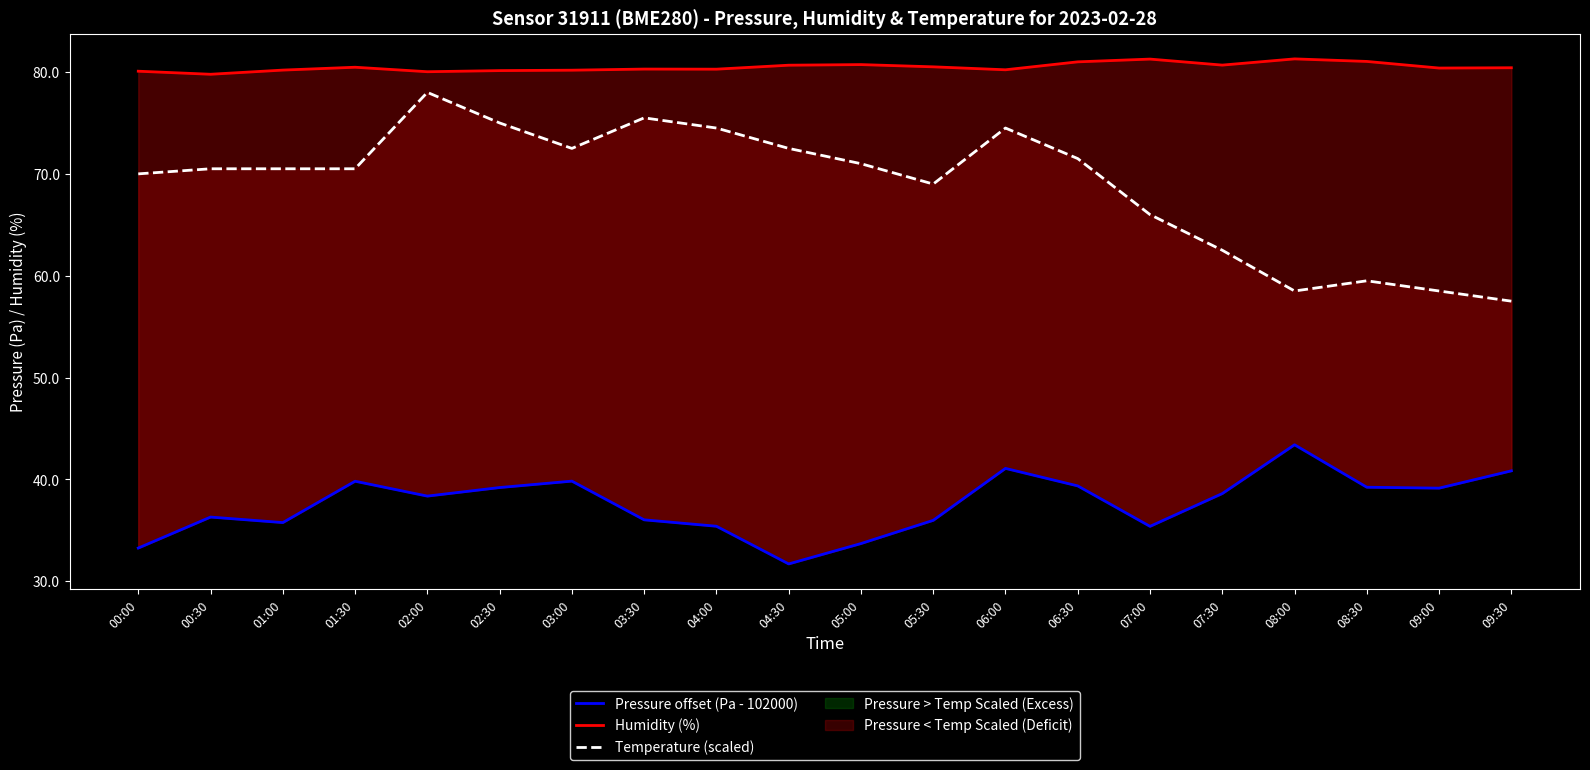

The value of Humidity (%) at 07:00 is 81.3. True or false?

True